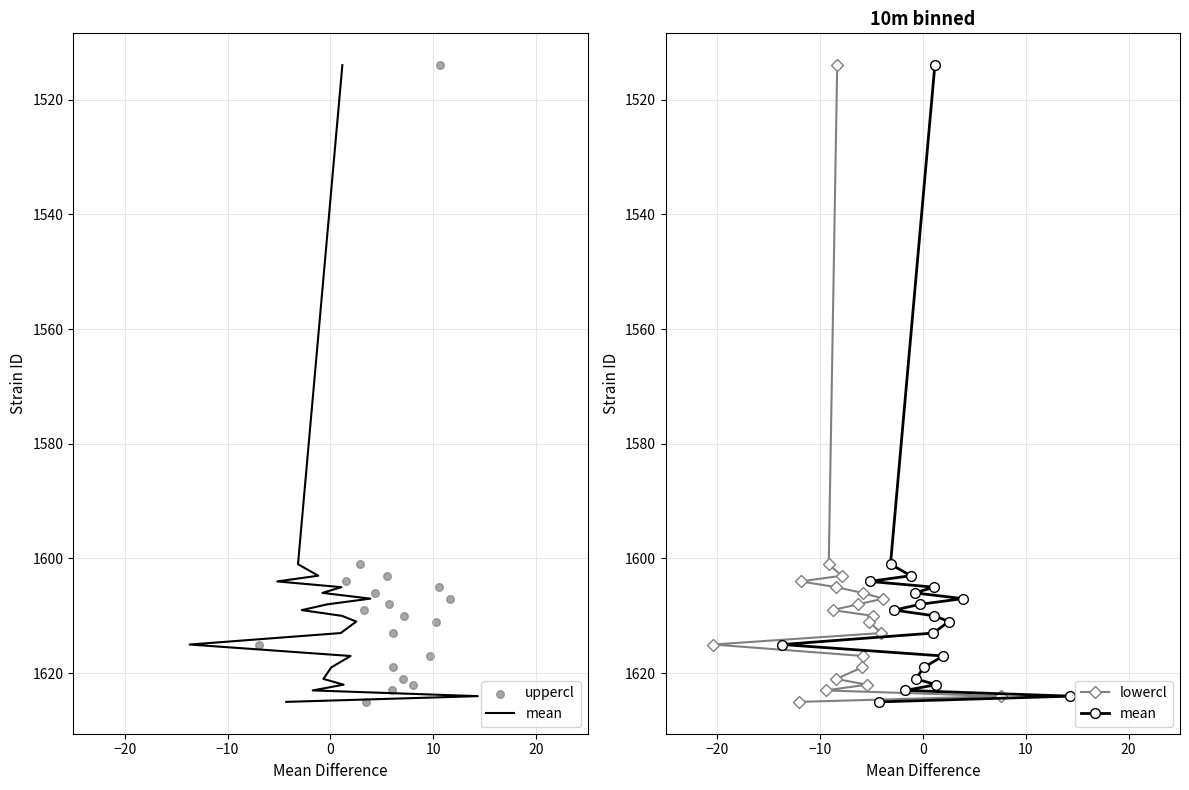

Is the value of mean at 8 greater than the value of uppercl at 30?

Yes